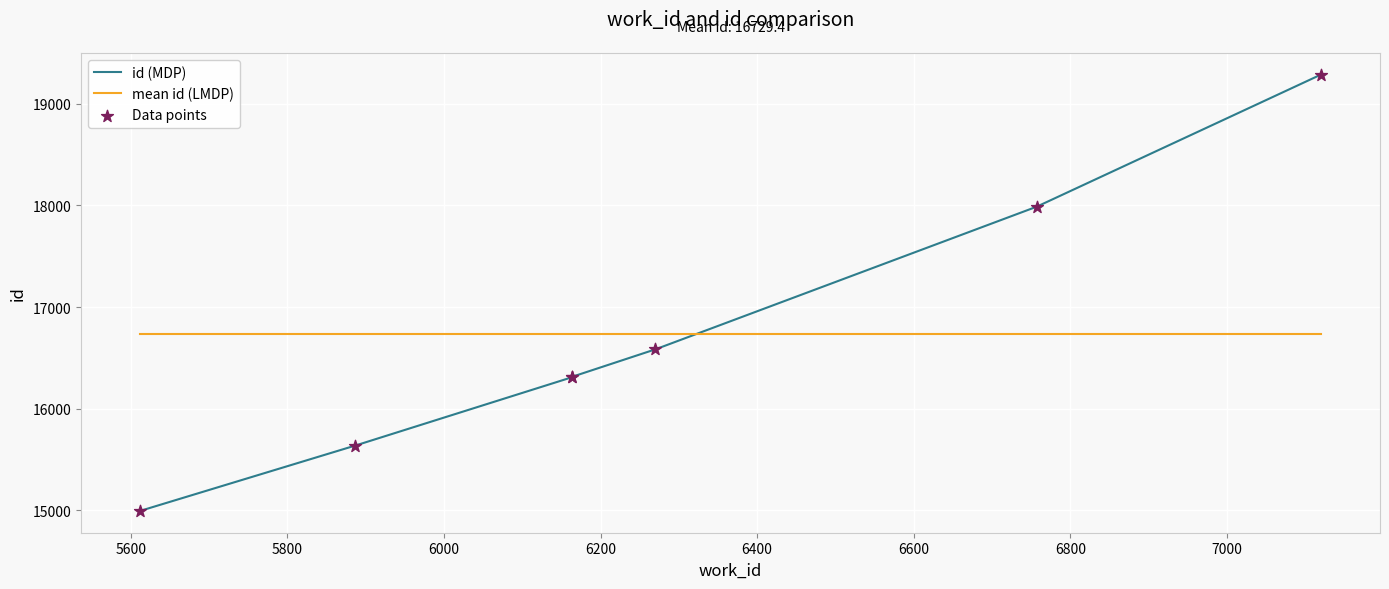

What are all the series names shown in the legend?

id (MDP), mean id (LMDP), Data points